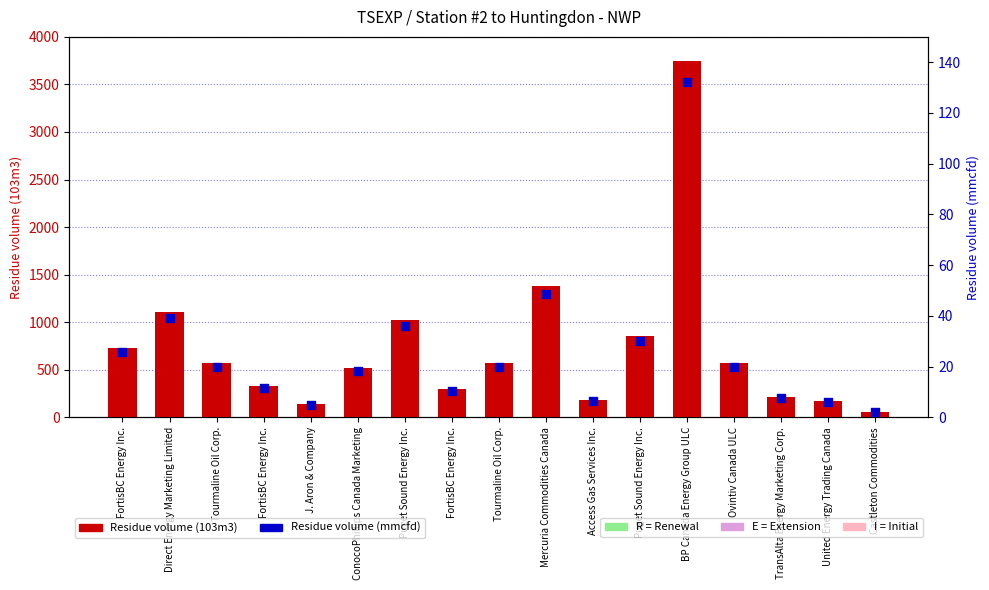

At how many categories does at least one series exceed 3649?

1